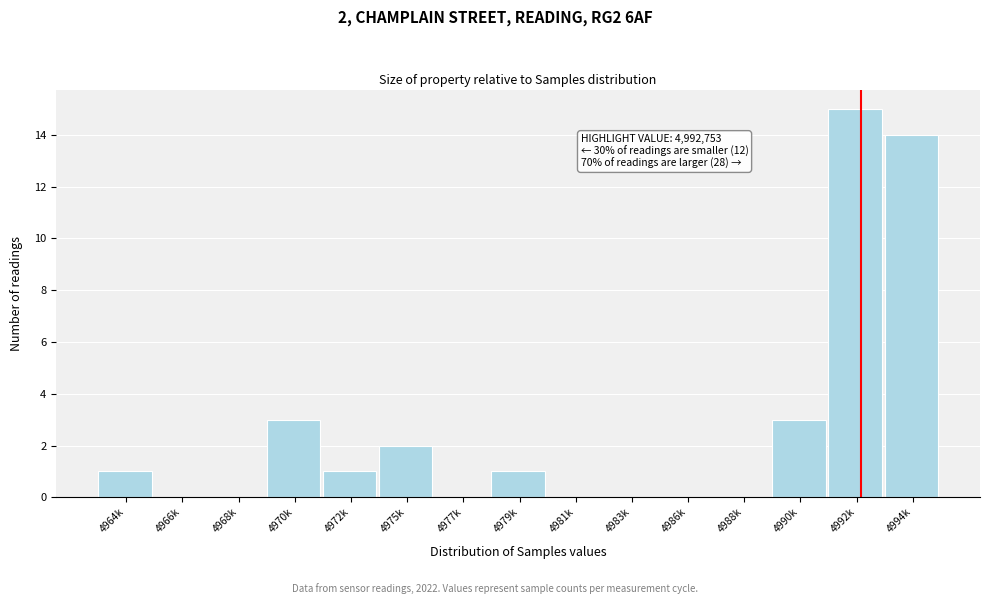

Reading left to right, list all the values displayed in this chart.

4964k=1	4966k=0	4968k=0	4970k=3	4972k=1	4975k=2	4977k=0	4979k=1	4981k=0	4983k=0	4986k=0	4988k=0	4990k=3	4992k=15	4994k=14